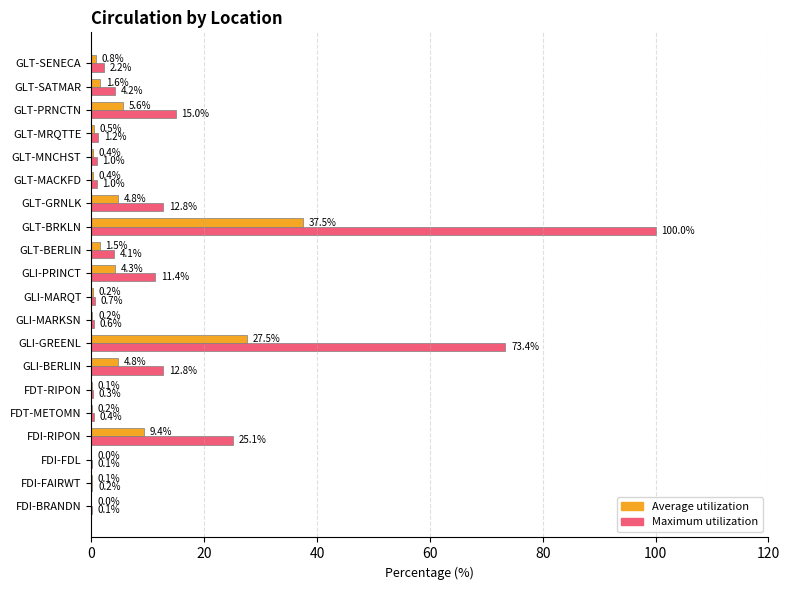

At which label is Maximum utilization closest to 50?

GLI-GREENL